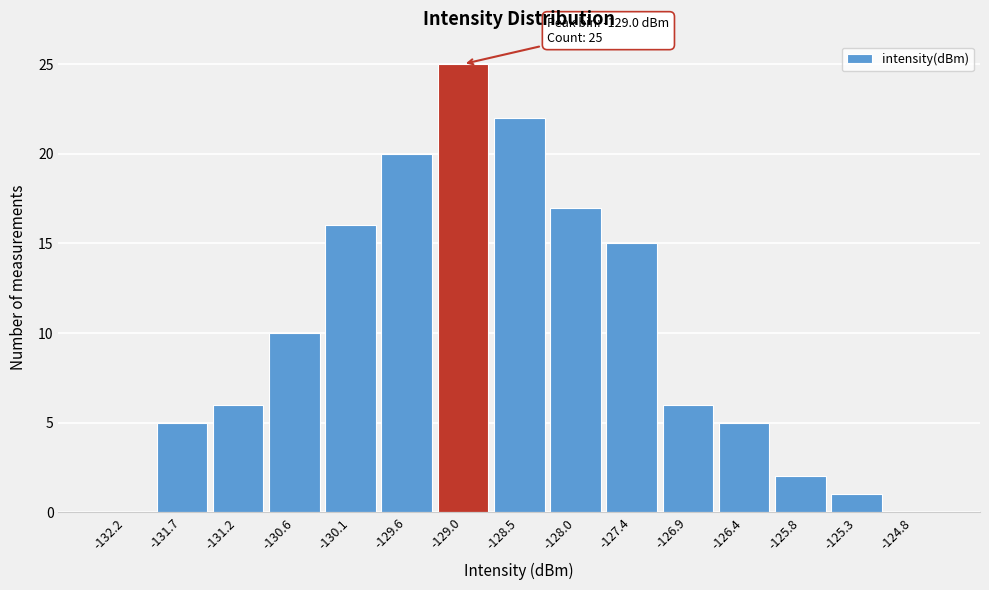

Which range on the x-axis has the tallest bar?

-129.3 to -128.8